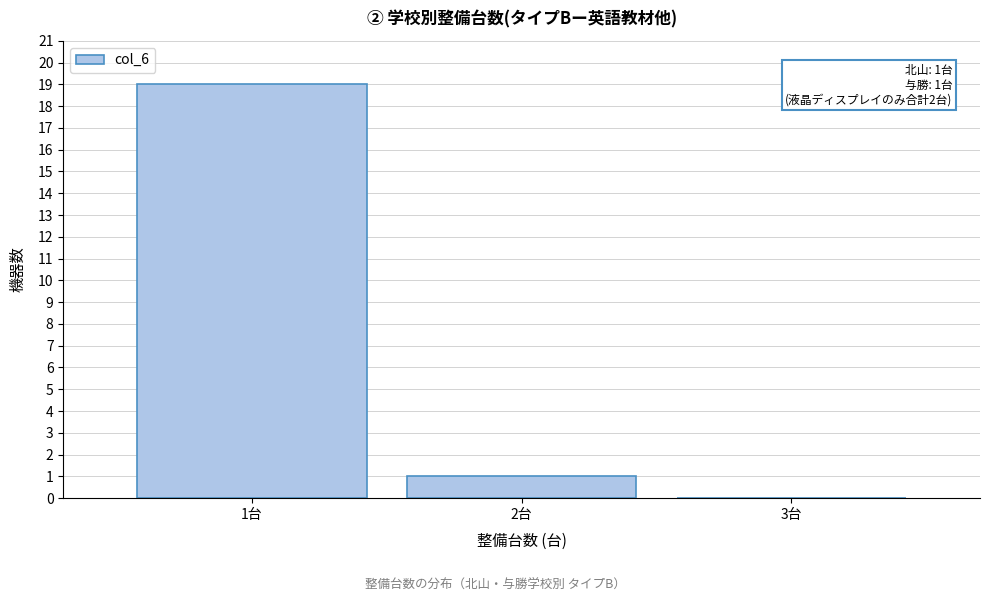

Over which range of the x-axis is the bar tallest?

0.5 to 1.5